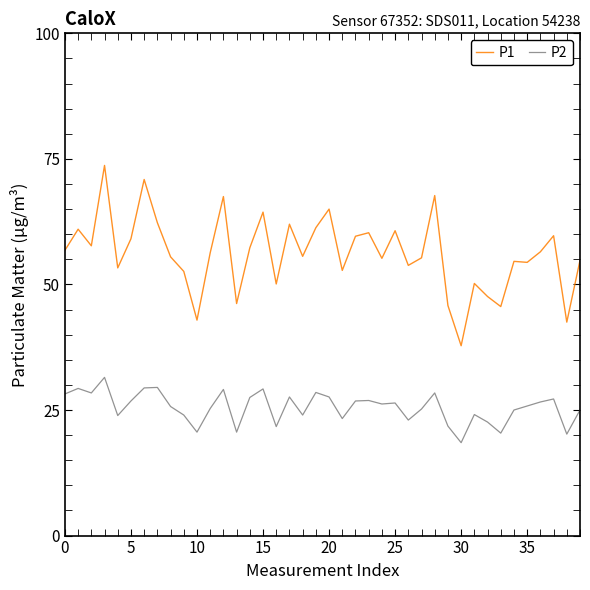

What is the greatest value displayed?

73.7